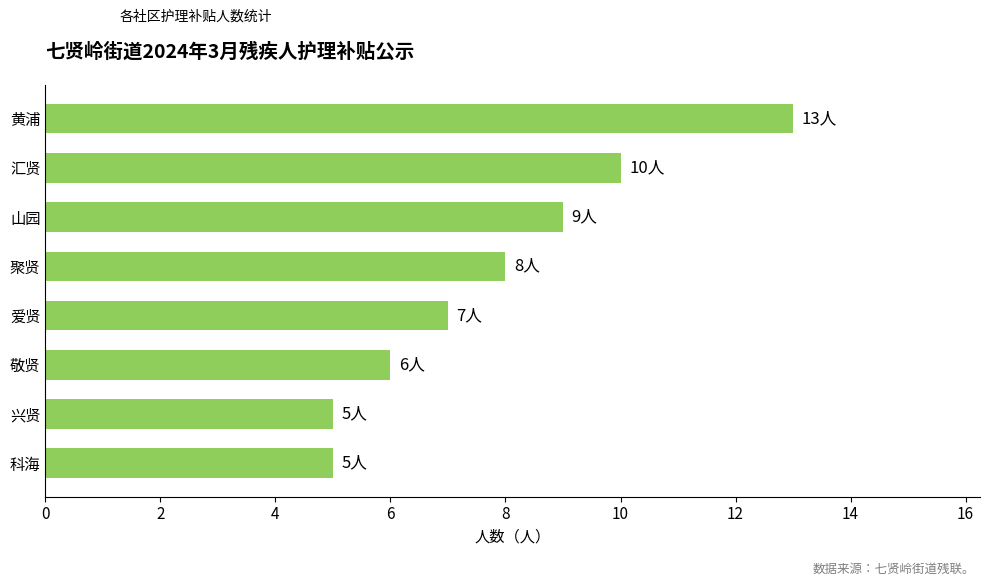

At which category does the chart reach its peak across all series?

黄浦